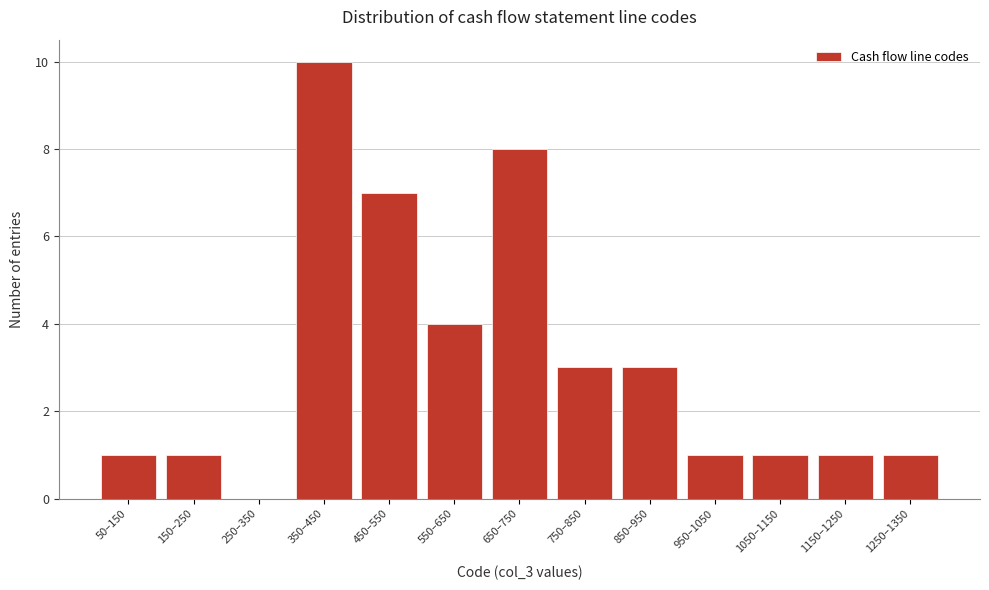

Reading left to right, transcribe all the data shown in this chart.

50–150=1	150–250=1	250–350=0	350–450=10	450–550=7	550–650=4	650–750=8	750–850=3	850–950=3	950–1050=1	1050–1150=1	1150–1250=1	1250–1350=1